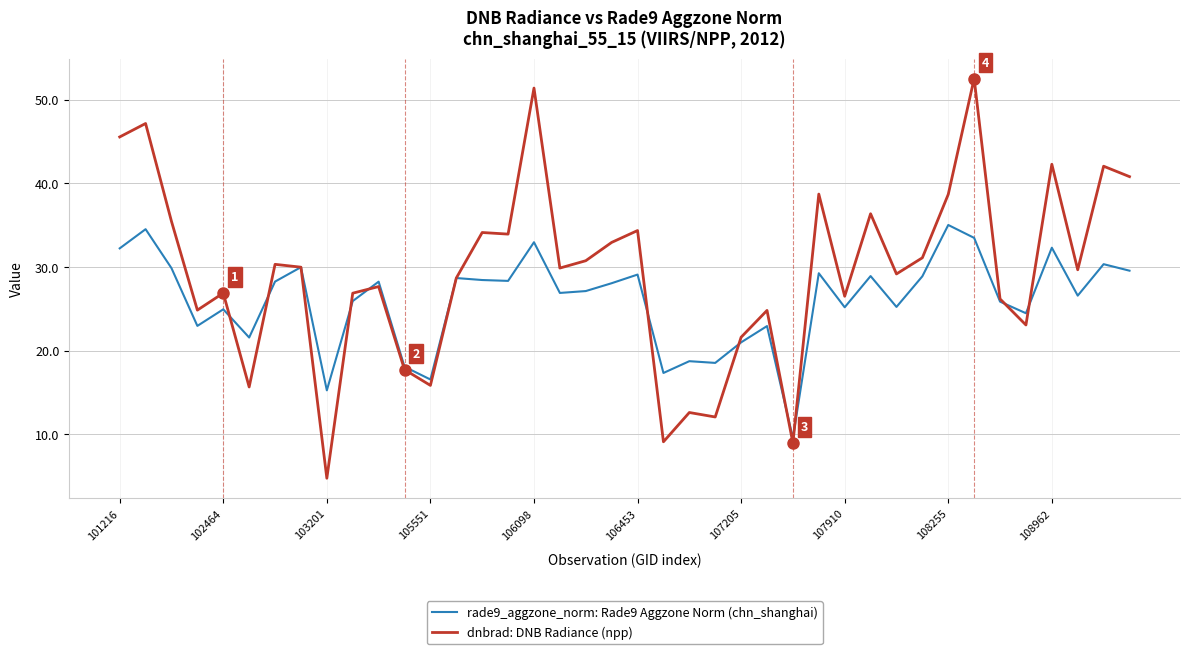

What is the highest value of the dnbrad: DNB Radiance (npp) series?

52.5